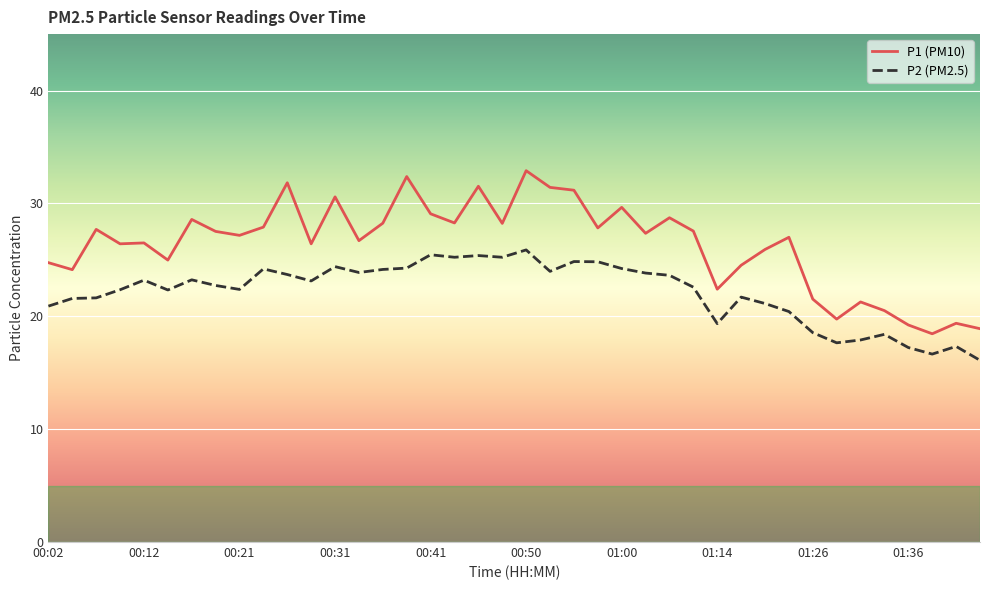

In P2 (PM2.5), how many points are lower than both neighbors (excluding endpoints)?

10